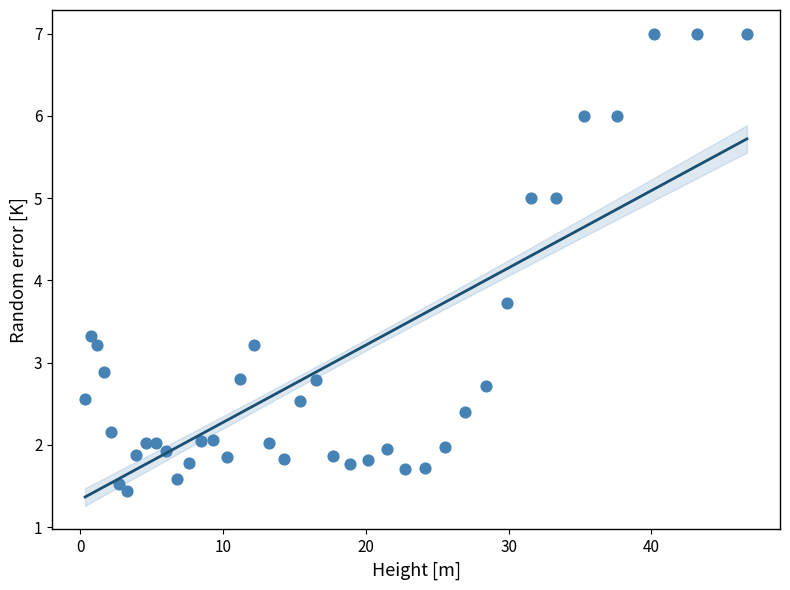

What is the range of Y values (max minus min)?

5.6